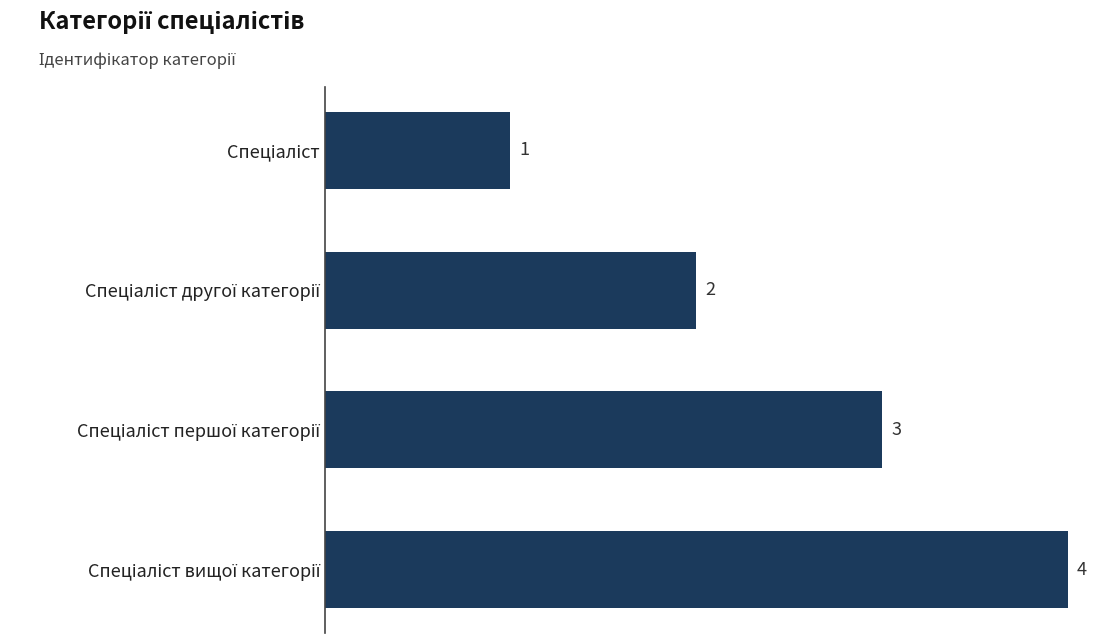

What is the greatest value displayed?

4